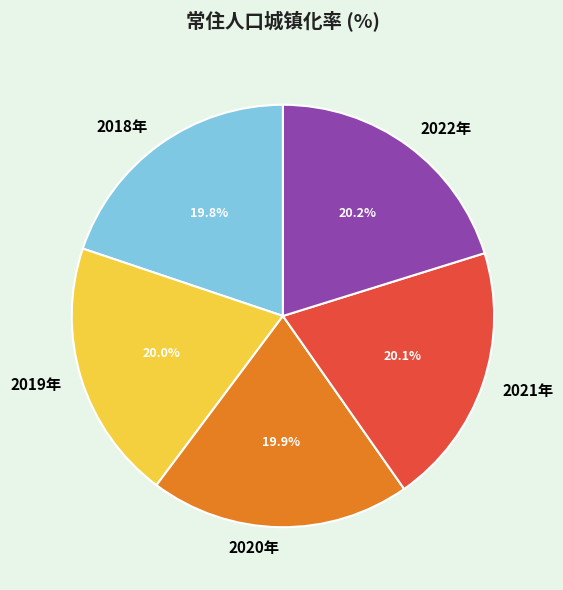

Is there any slice that represents more than half of the pie?

No